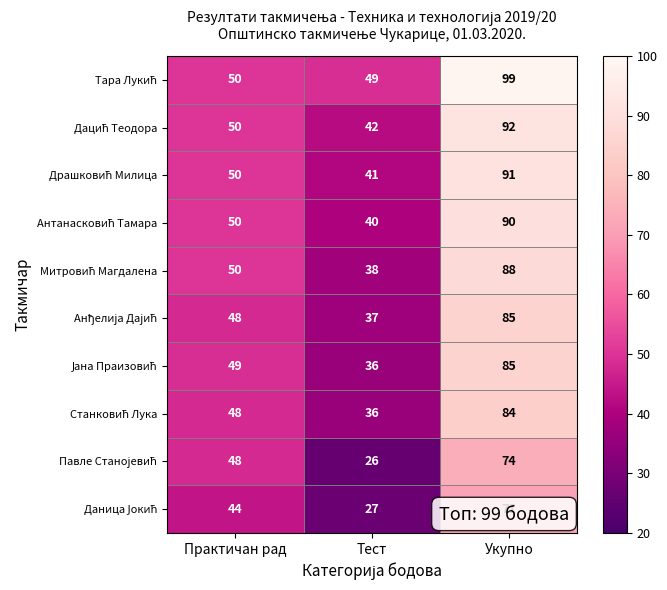

How many distinct data groups are displayed?

10